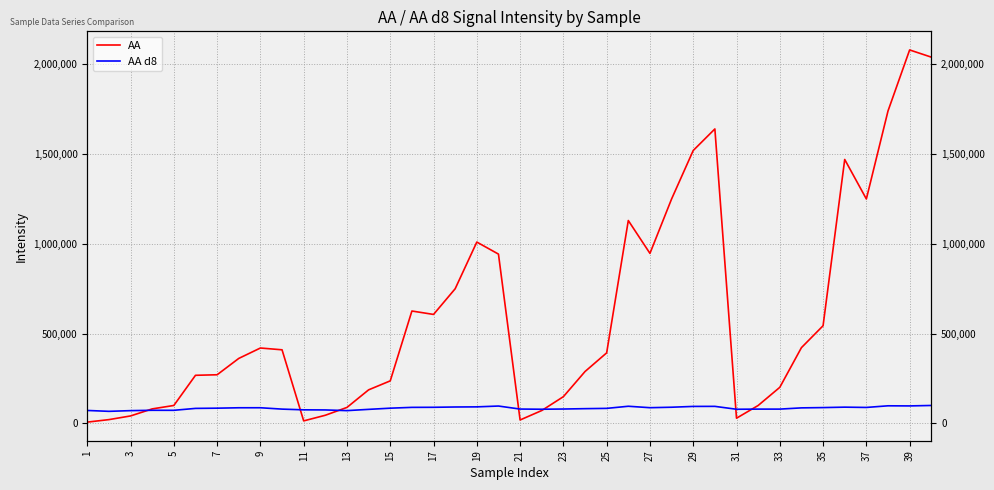

In AA d8, how many points are lower than both neighbors (excluding endpoints)?

8